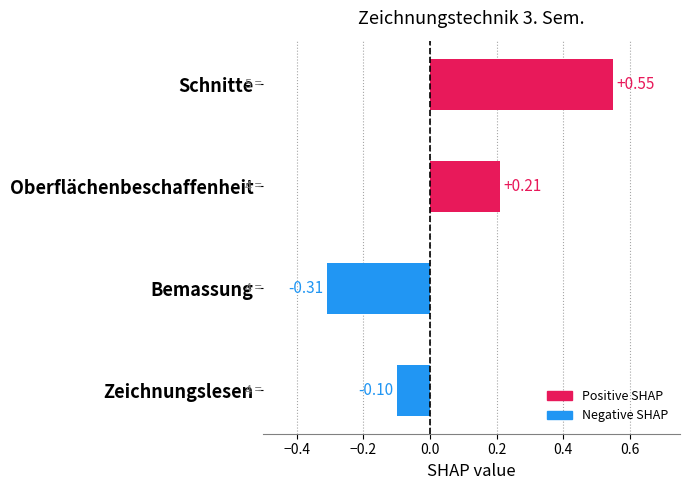

What is the label of the 1st bar from the top?

Schnitte